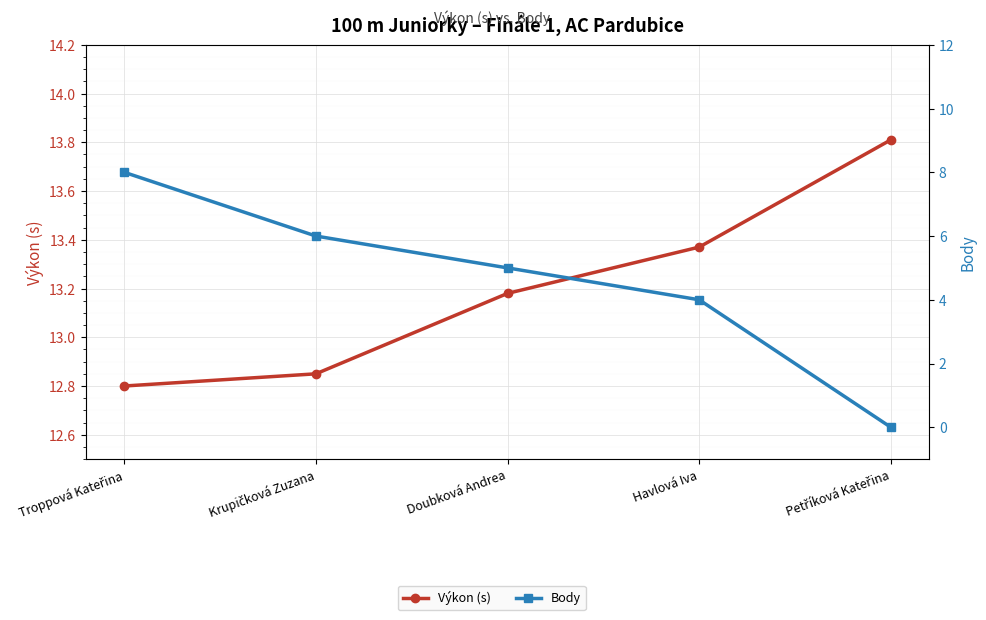

At how many categories does at least one series exceed 5?

5